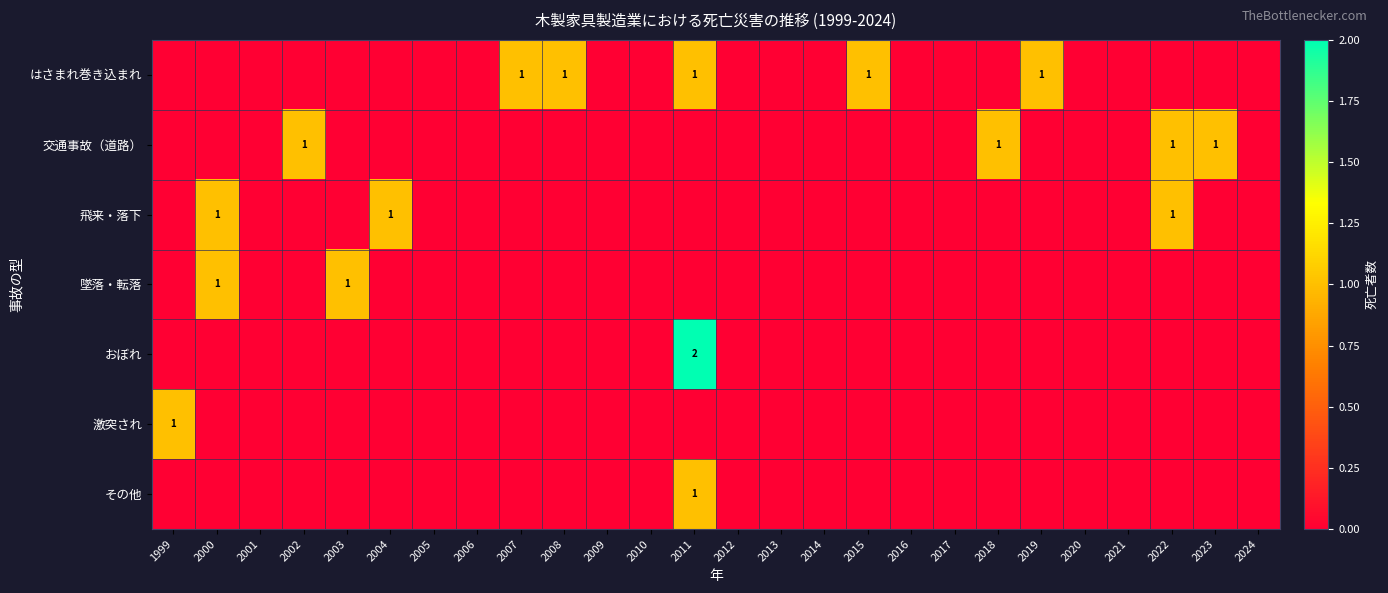

Between 2002 and 2012, which is larger?

2002